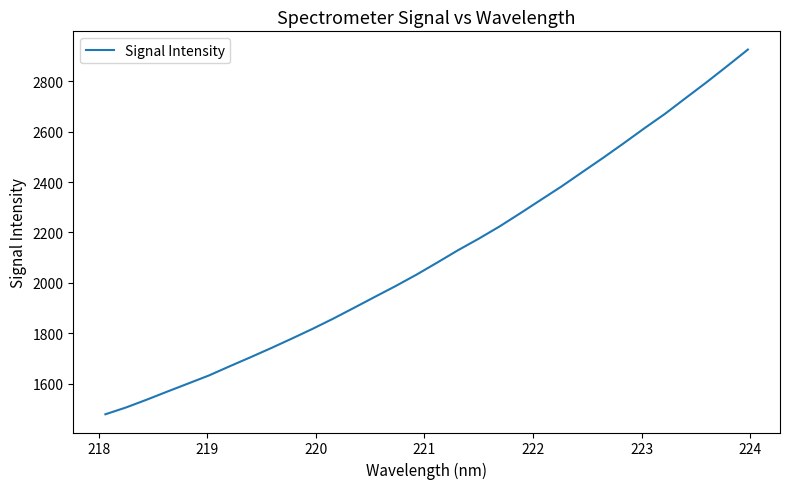

What is the minimum value shown in the chart?

1480.0